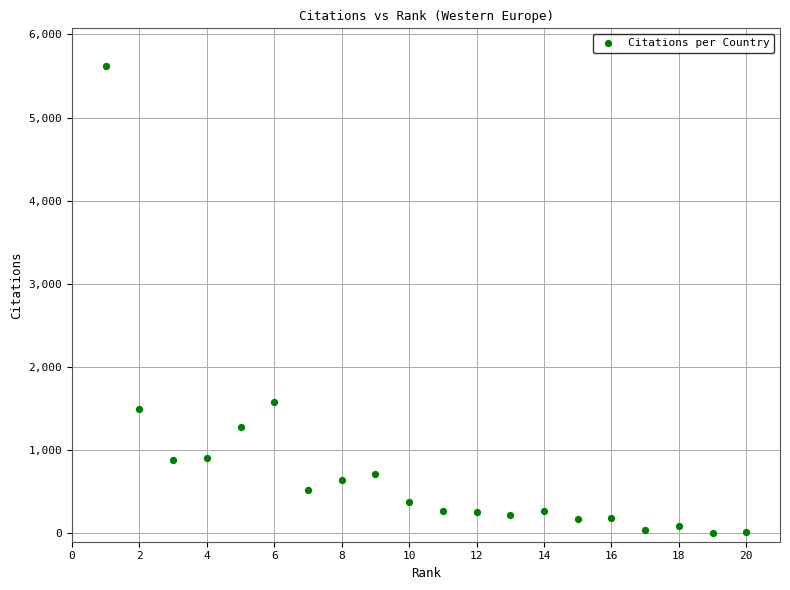

What is the range of Y values (max minus min)?

5622